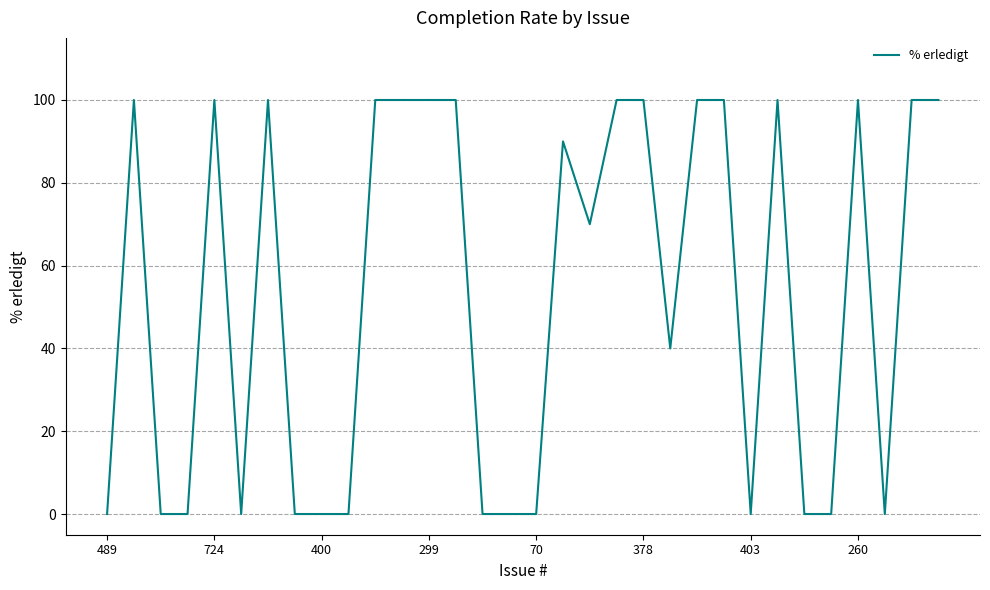

What is the greatest value displayed?

100